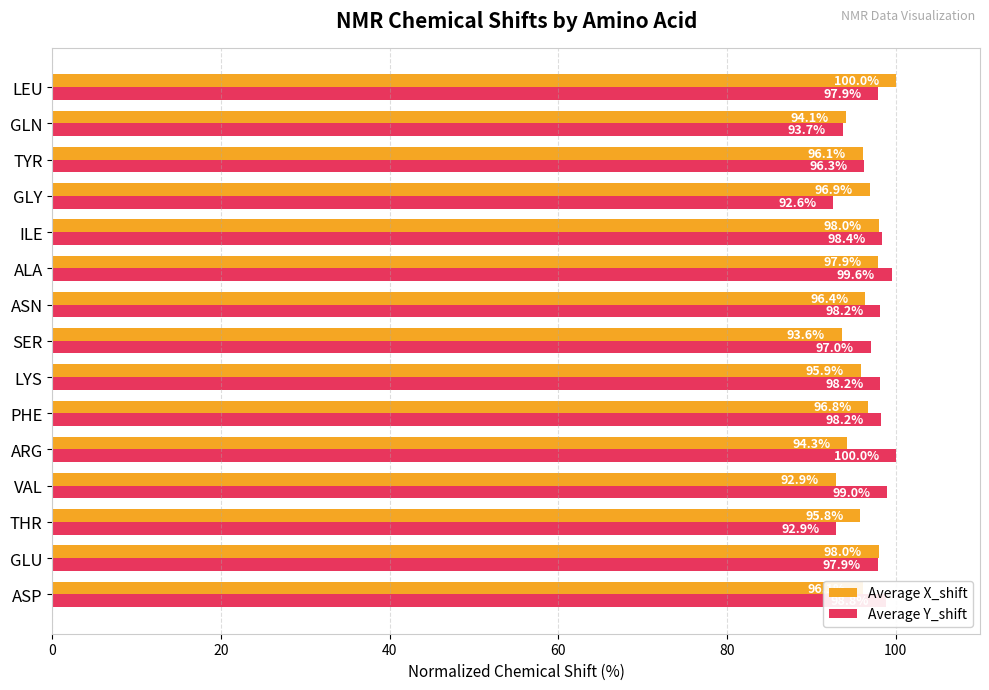

What is the highest value of the Average Y_shift series?

100.0